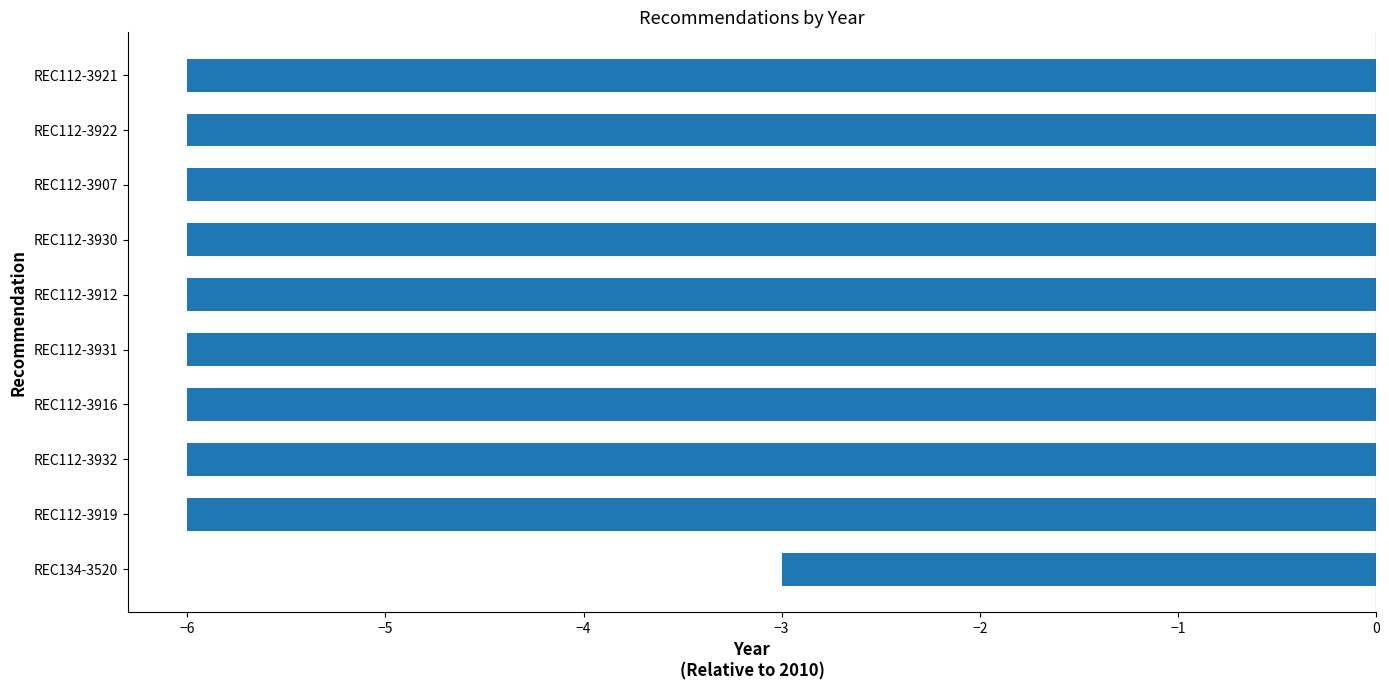

What is the sum of all values?

-57